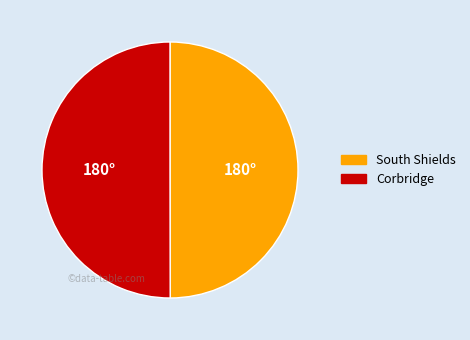

Is the sum of South Shields and Corbridge greater than half?

Yes